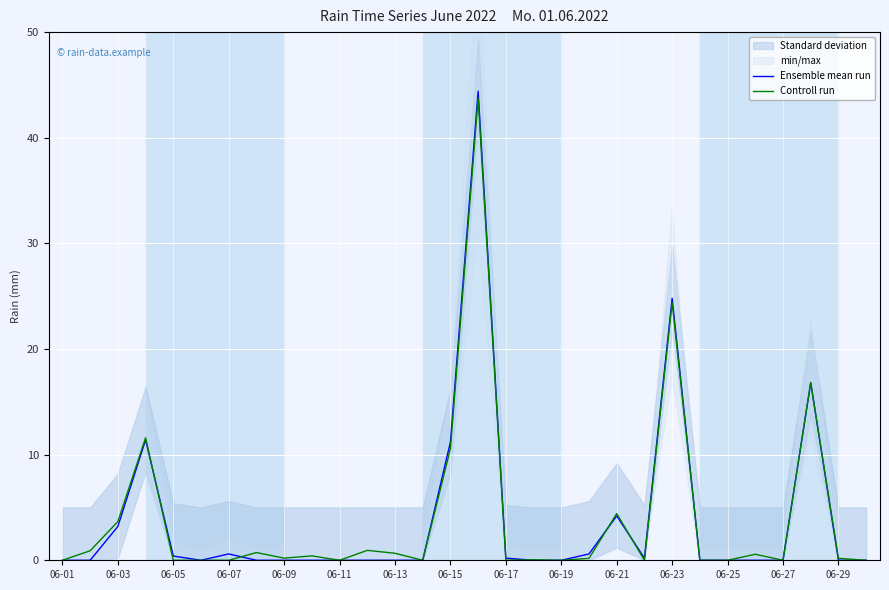

Which category has the highest value across all series?

15